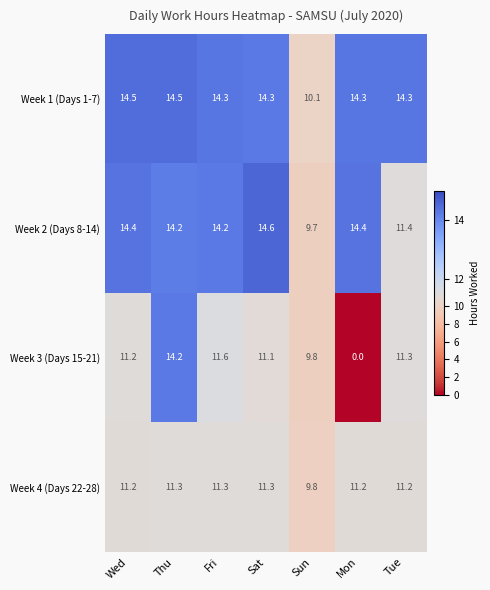

What is the sum of all Week 1 (Days 1-7) values?

96.3